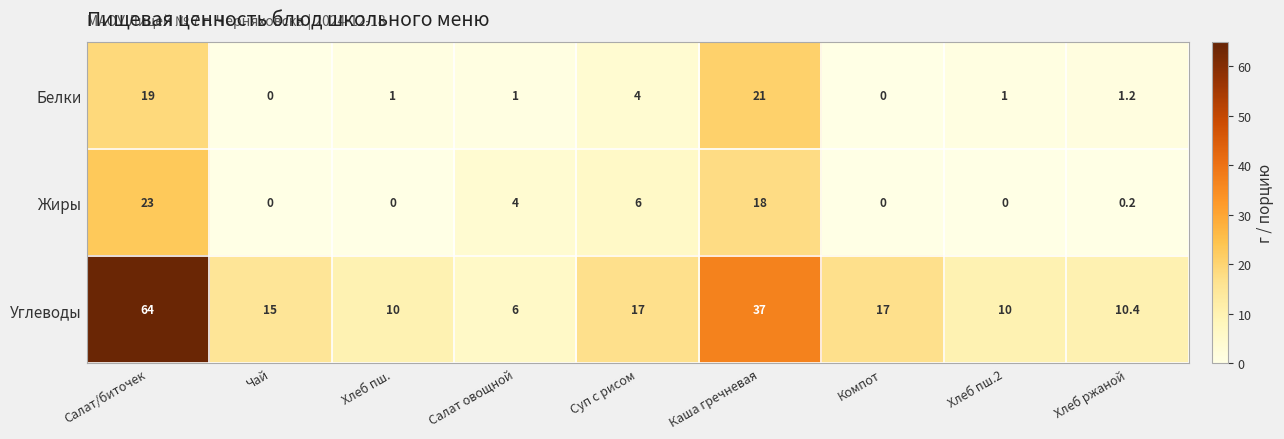

Reading left to right, list all the values displayed in this chart.

Белки: Салат/биточек=19.0	Чай=0.0	Хлеб пш.=1.0	Салат овощной=1.0	Суп с рисом=4.0	Каша гречневая=21.0	Компот=0.0	Хлеб пш.2=1.0	Хлеб ржаной=1.2
Жиры: Салат/биточек=23.0	Чай=0.0	Хлеб пш.=0.0	Салат овощной=4.0	Суп с рисом=6.0	Каша гречневая=18.0	Компот=0.0	Хлеб пш.2=0.0	Хлеб ржаной=0.2
Углеводы: Салат/биточек=64.0	Чай=15.0	Хлеб пш.=10.0	Салат овощной=6.0	Суп с рисом=17.0	Каша гречневая=37.0	Компот=17.0	Хлеб пш.2=10.0	Хлеб ржаной=10.4